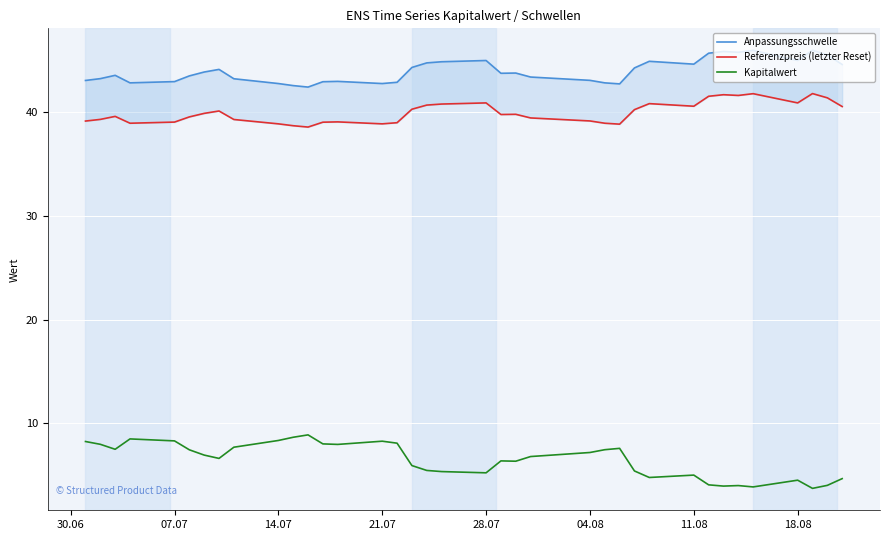

True or false: Kapitalwert has a value of 7.2 at 04.08.

True